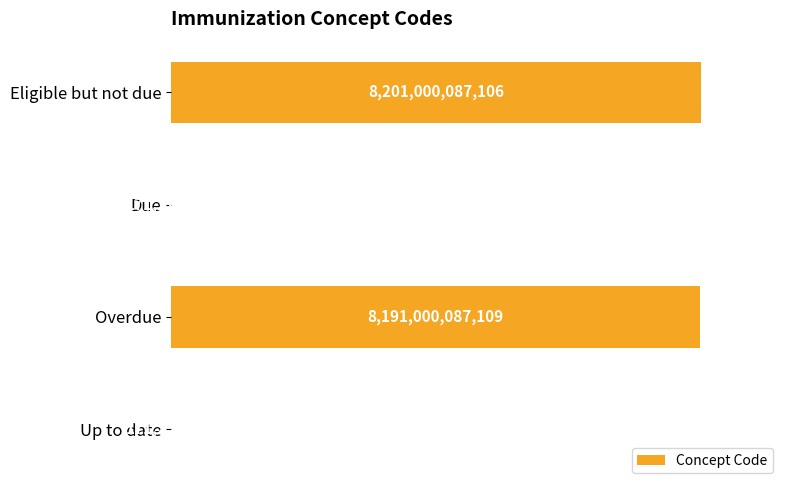

What is the sum of all values?

16392342711231